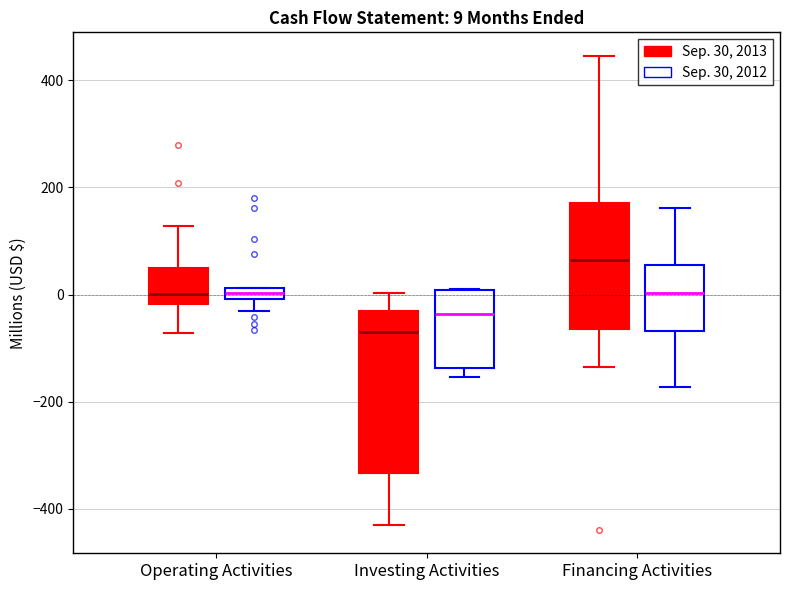

Comparing the boxes themselves (not the whiskers), which one is the tallest?

Investing Activities (Sep. 30, 2013)